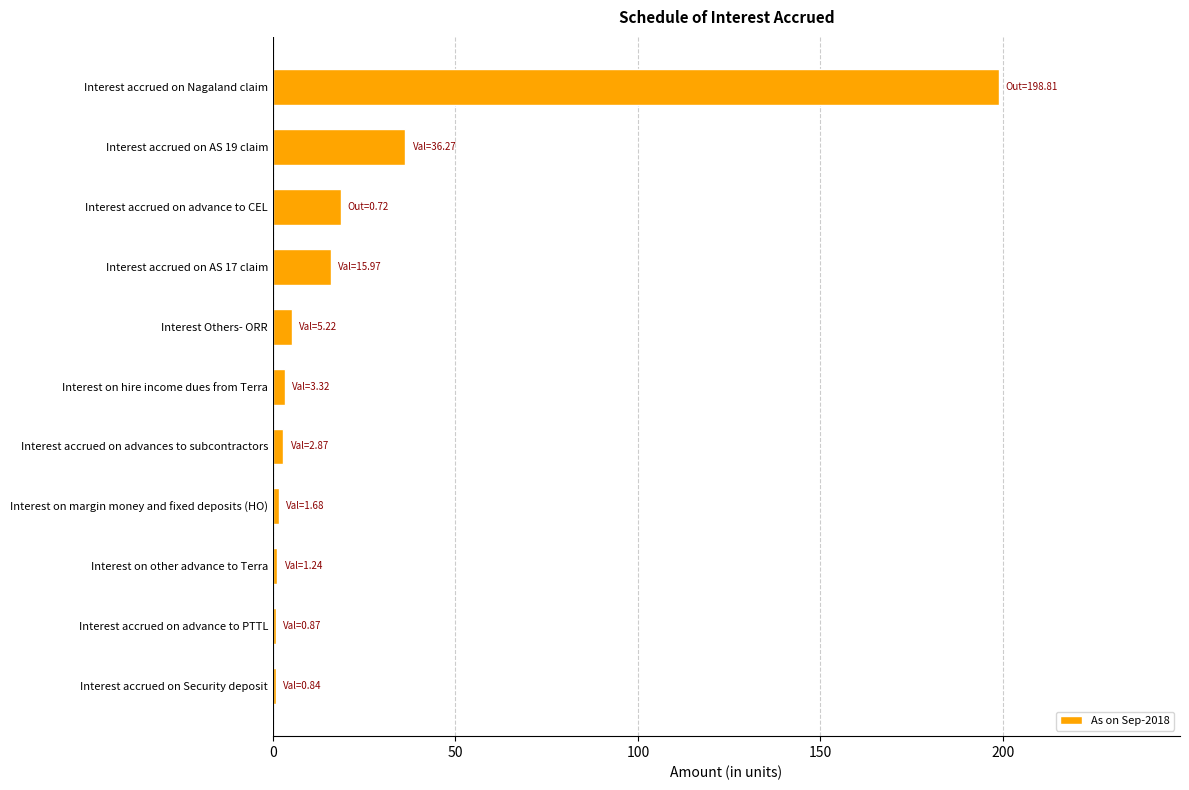

What is the greatest value displayed?

198.8